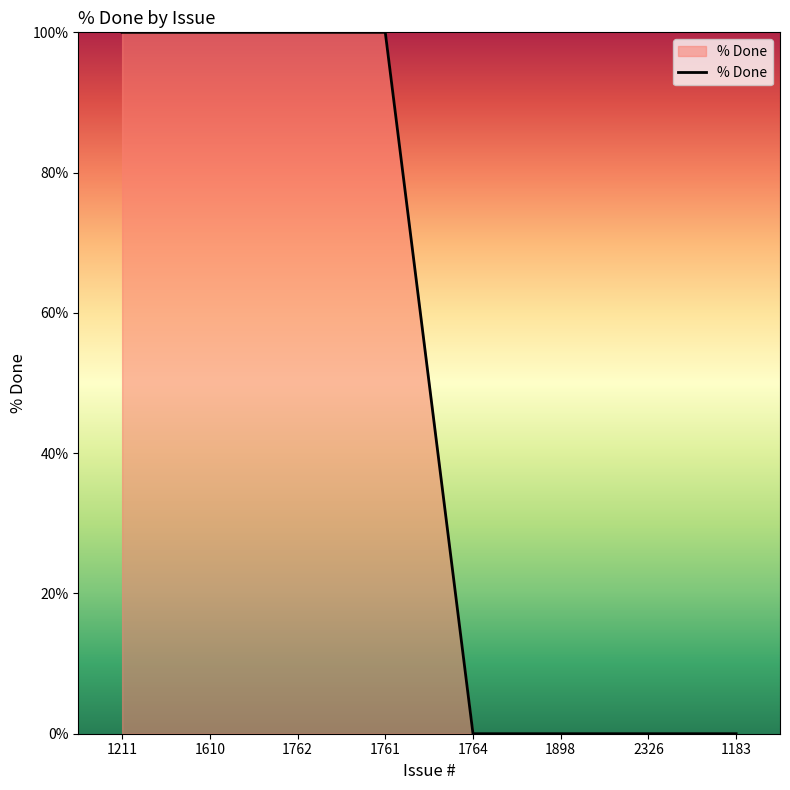

What is the difference between the maximum and second lowest values?

100